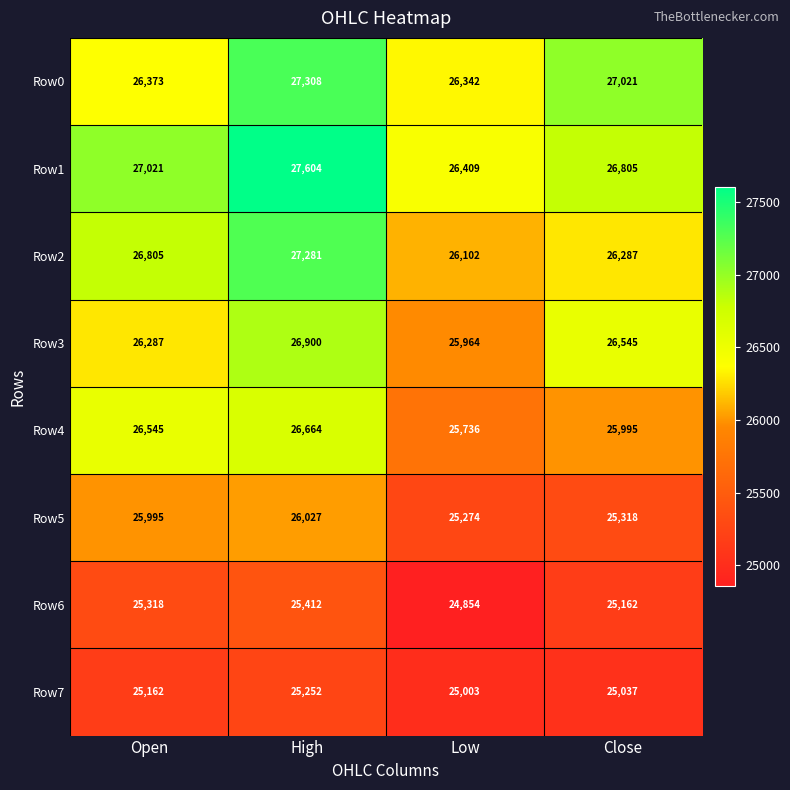

The value of Row6 at Close is 32897. True or false?

False